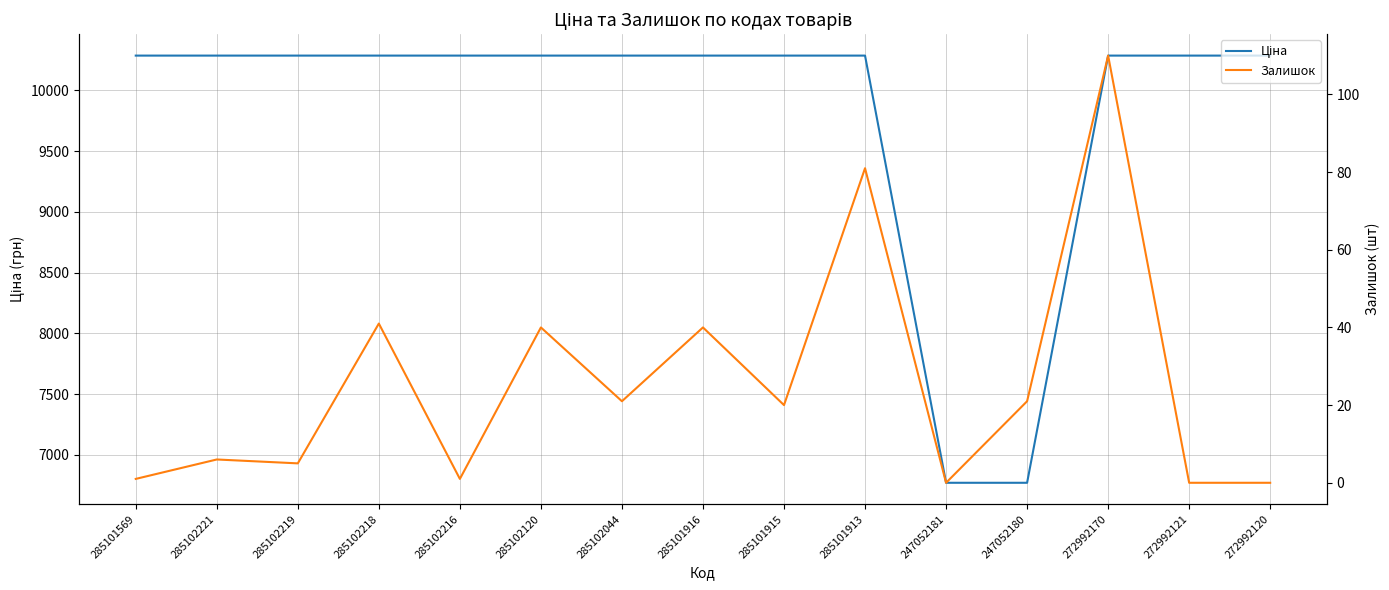

List the series in order of their peak value, lowest first.

Залишок, Ціна